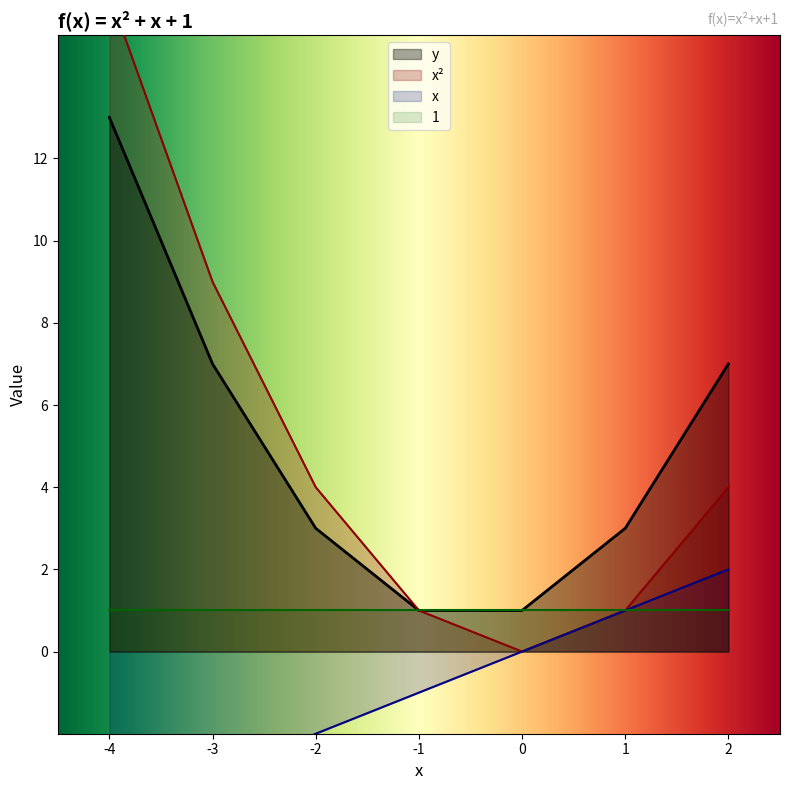

At which label does y reach its peak?

-4